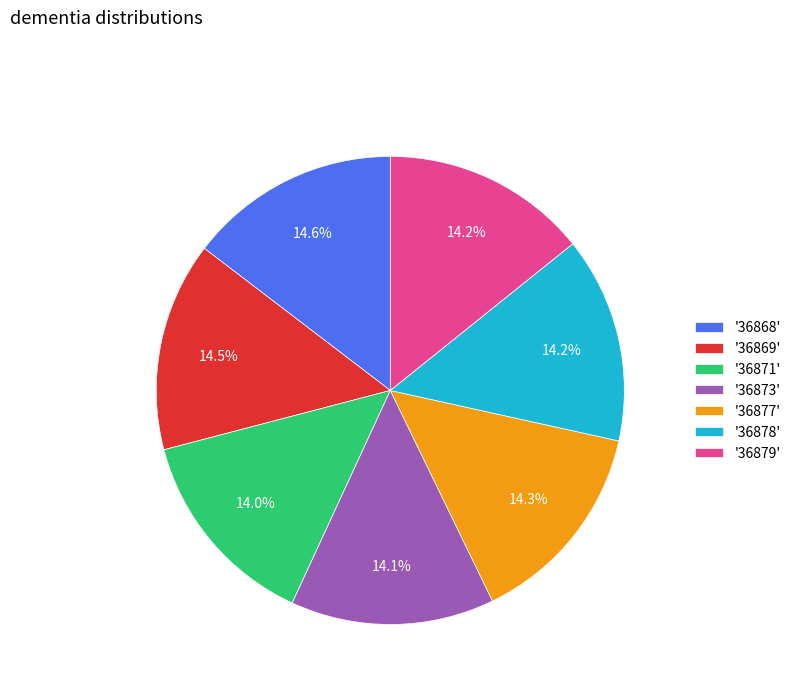

What portion of the pie excludes '36869'?

85.5%